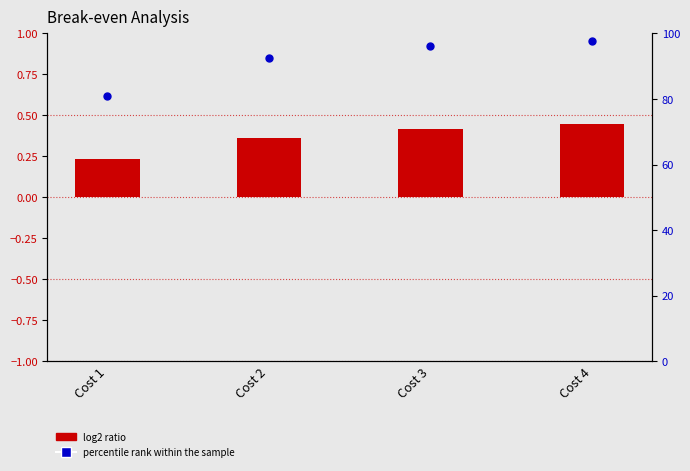

Which series contains the highest Y value?

percentile rank within the sample